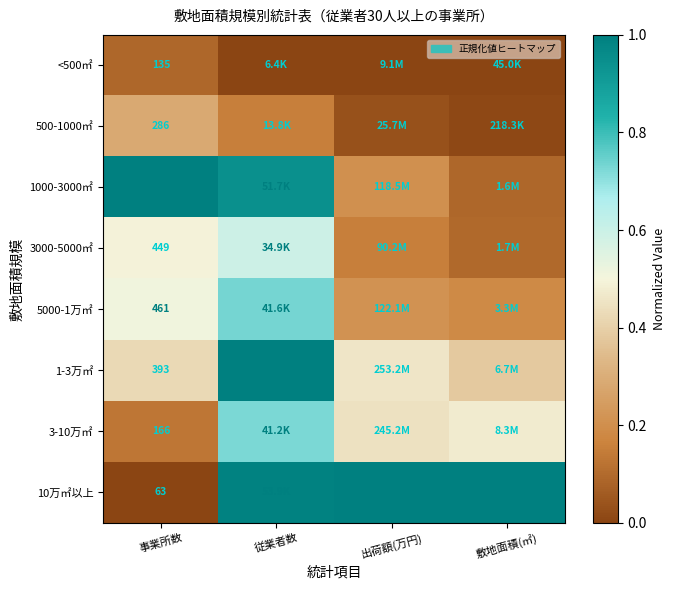

Is it true that 5000-1万㎡ equals 0.2 at 事業所数?

False